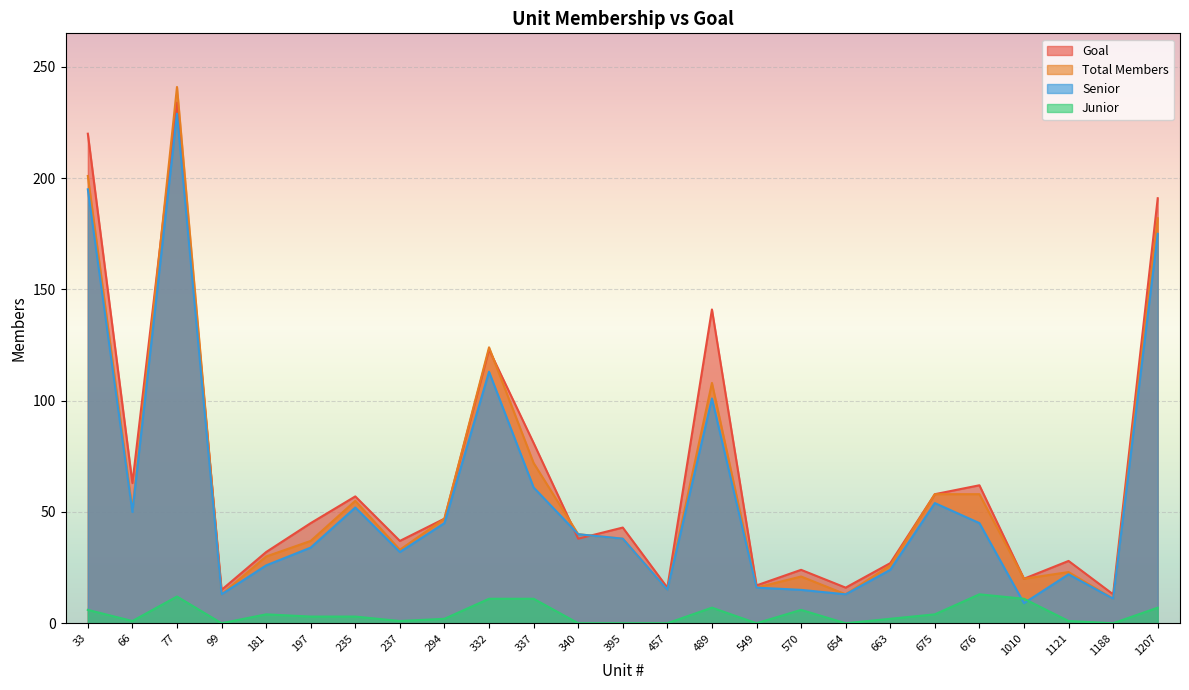

What are all the series names shown in the legend?

Goal, Total Members, Senior, Junior